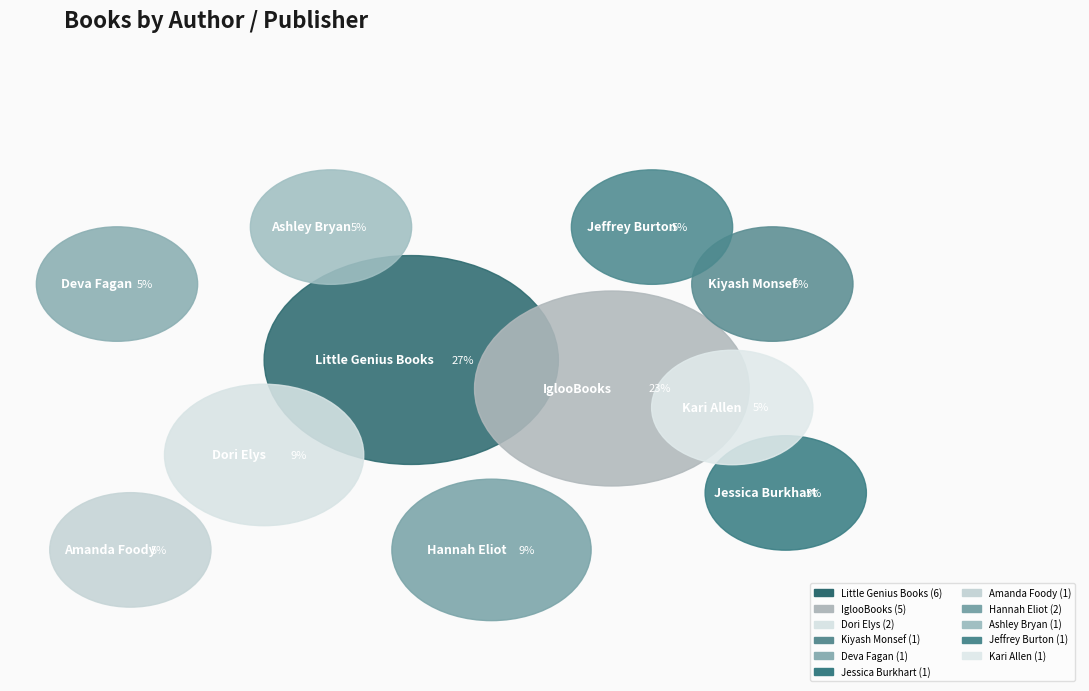

To the nearest percent, what is the difference between the Hannah Eliot (411618381) and Jessica Burkhart (46002145) slice percentages?

5%